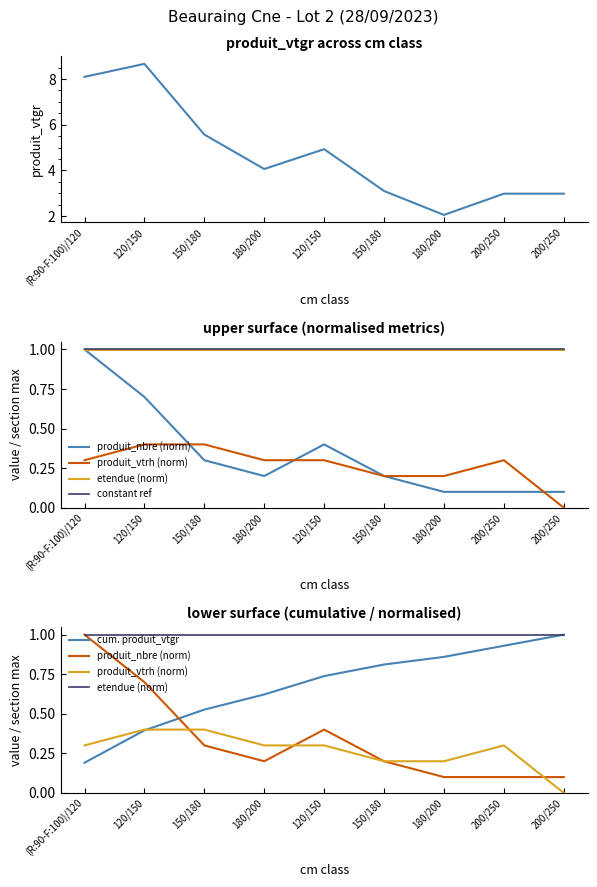

Count the number of categories in the chart.

9